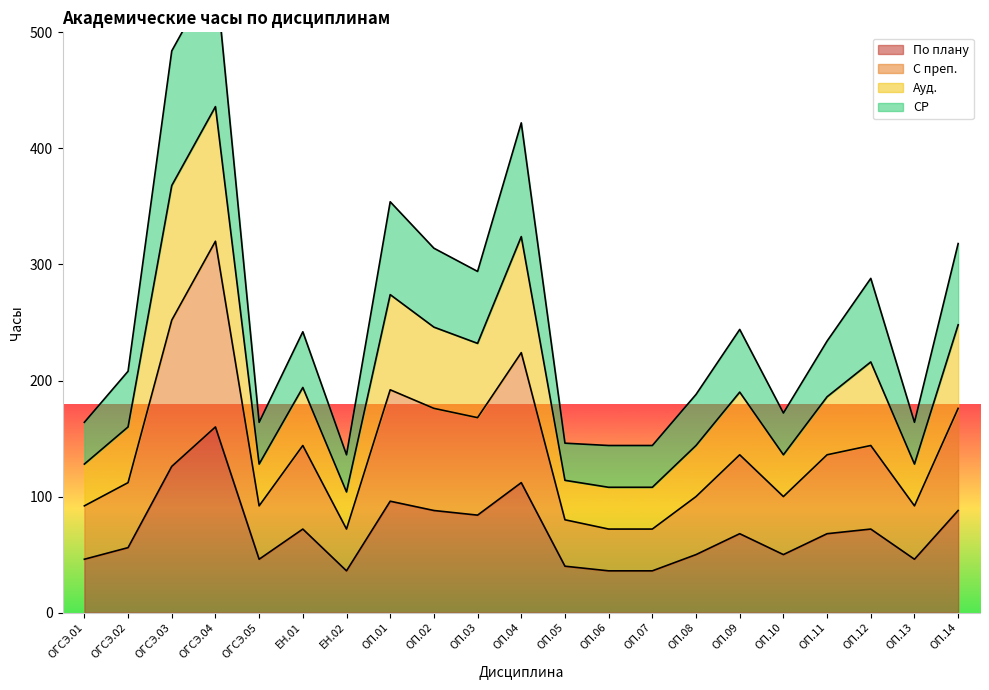

At which label is С преп. closest to 196?

ОП.01